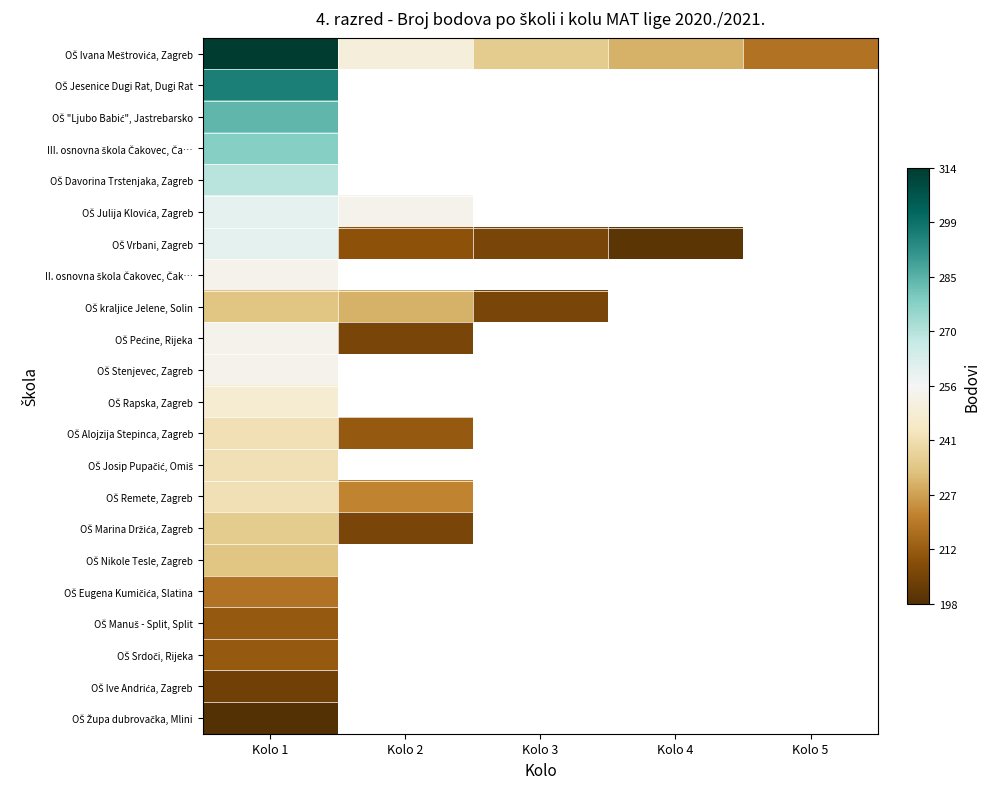

What is the greatest value displayed?

1.0